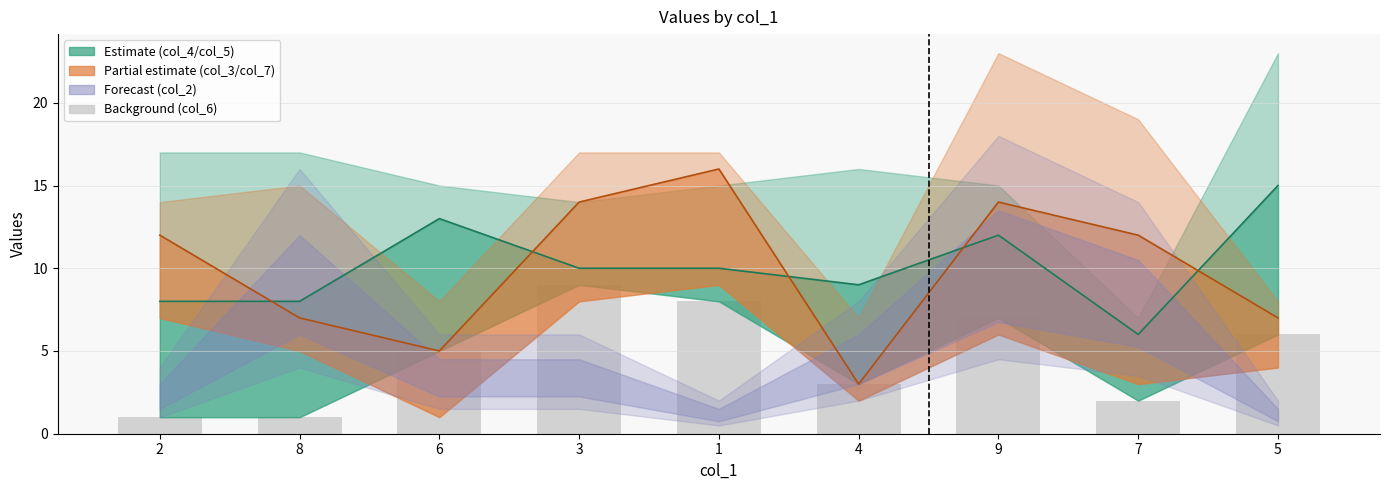

The value at 7 is 3. True or false?

False